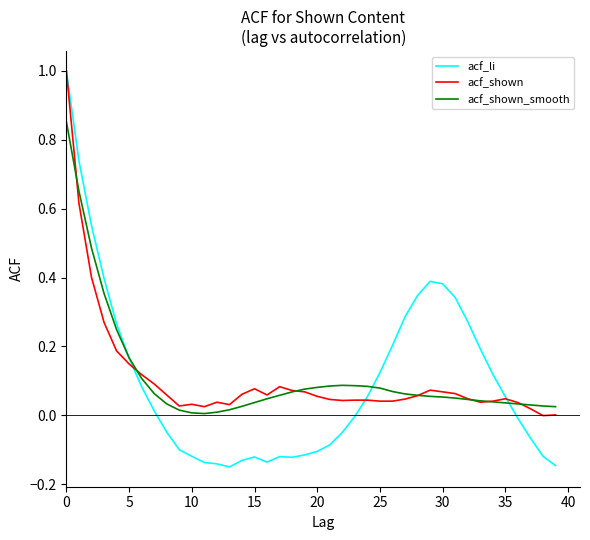

True or false: acf_shown and acf_shown_smooth cross at least once.

True